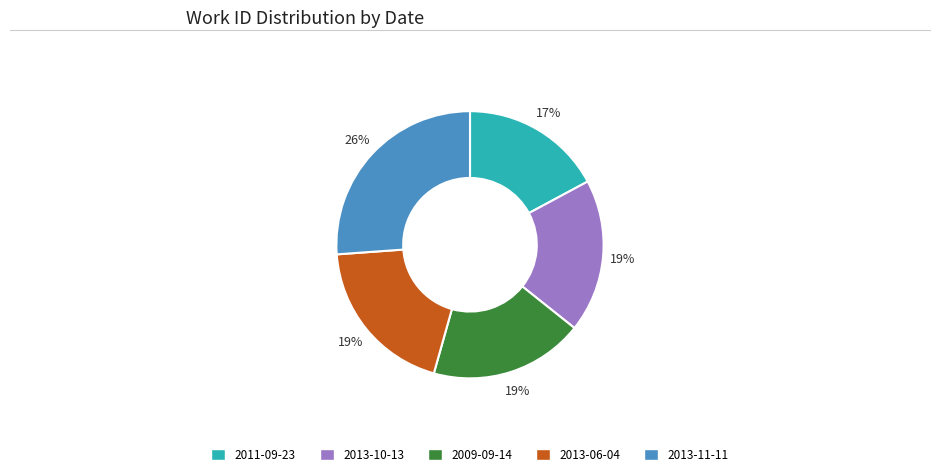

To the nearest percent, what portion does 2013-10-13 represent?

19%